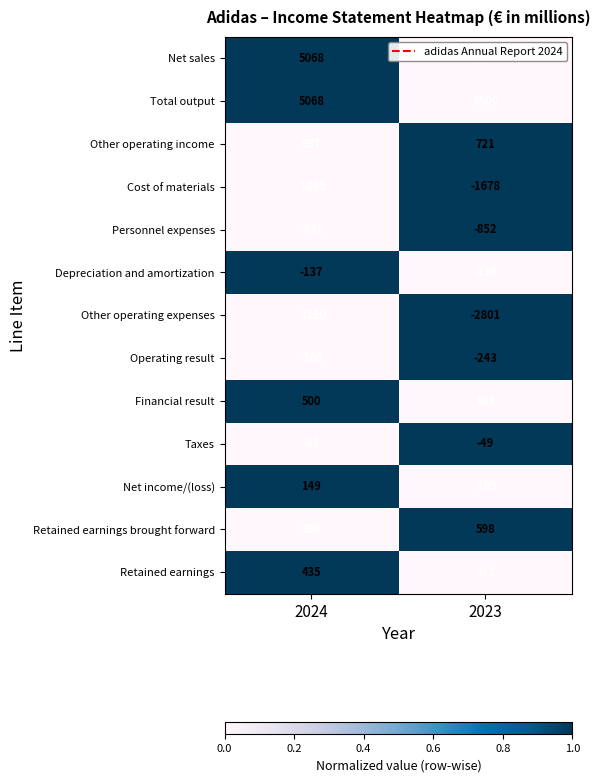

Is the value of Taxes at 2023 greater than the value of Other operating income at 2023?

No